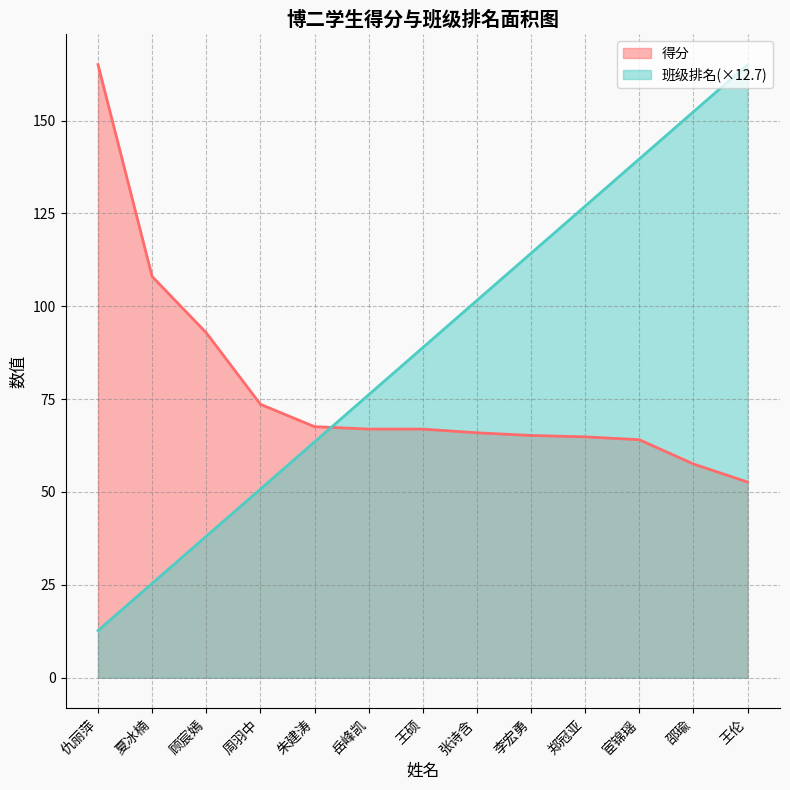

True or false: 班级排名 has a value of 17.7 at 顾宸嫣.

False